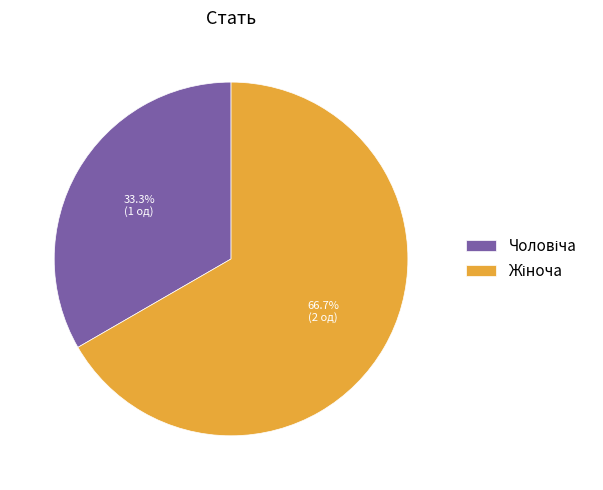

Is there any slice that represents more than half of the pie?

Yes